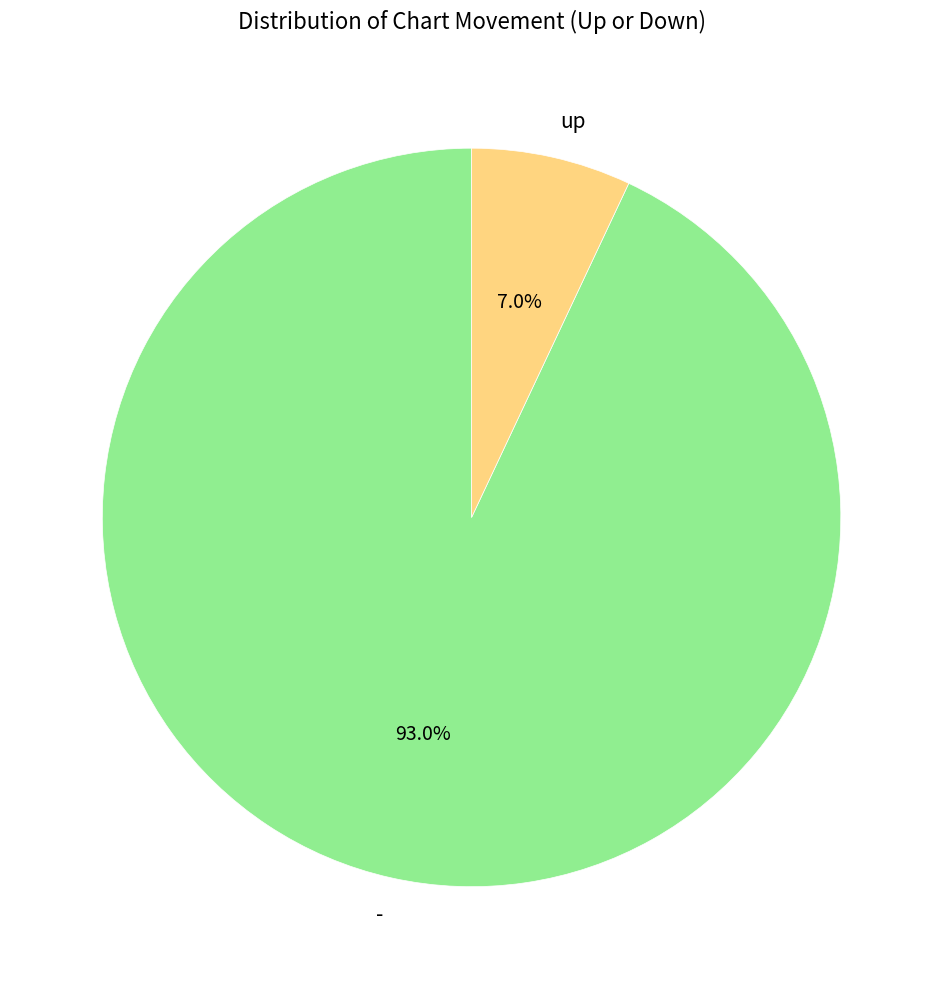

Which category has the biggest portion of the pie?

-